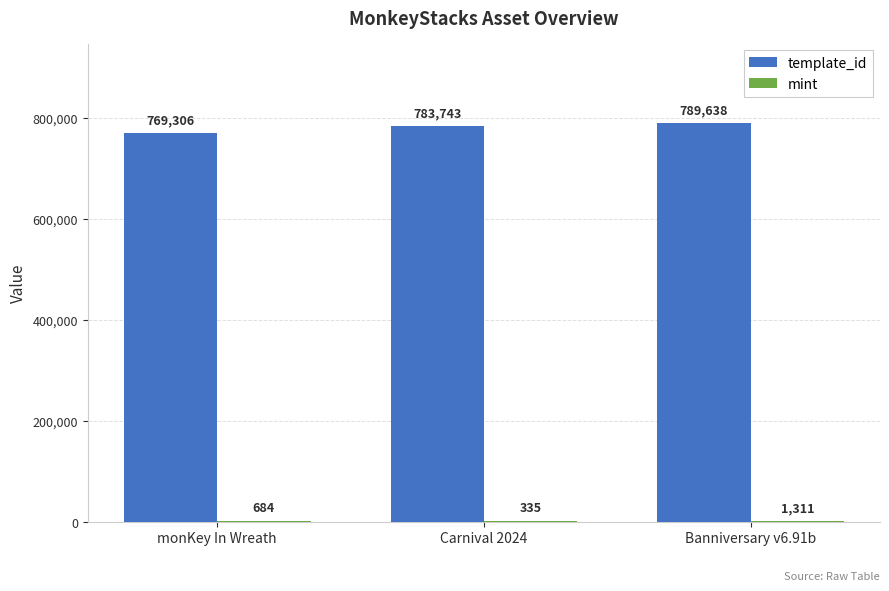

What is the total value across all series at monKey In Wreath?

769990